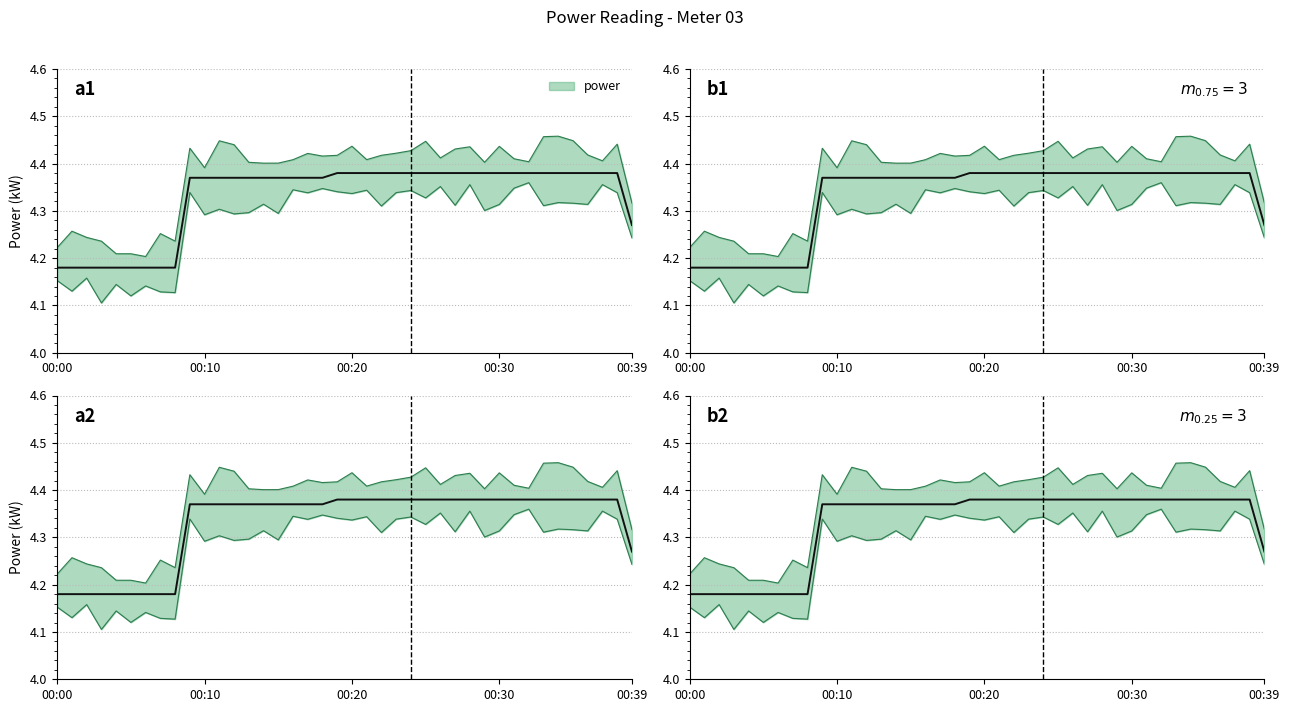

What is the sum of the values at 24 and 11?

8.8